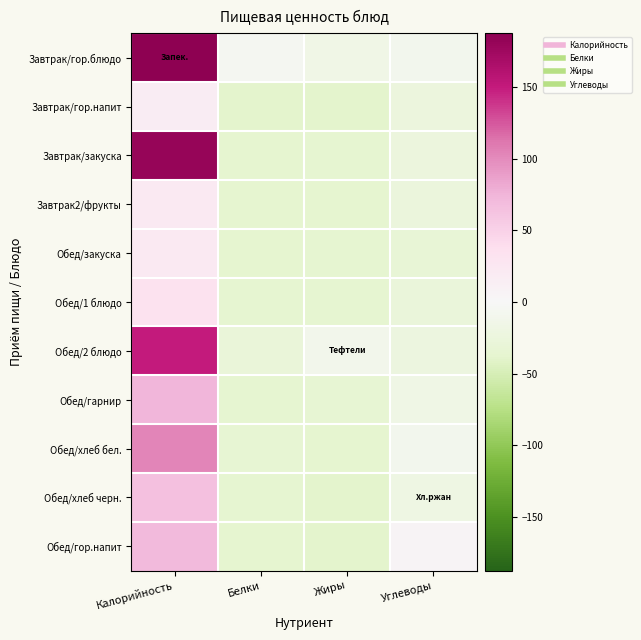

Reading left to right, transcribe all the data shown in this chart.

Завтрак/гор.блюдо: Калорийность=187.6	Белки=-5.8	Жиры=-15.0	Углеводы=-10.2
Завтрак/гор.напит: Калорийность=17.5	Белки=-38.5	Жиры=-38.5	Углеводы=-24.5
Завтрак/закуска: Калорийность=181.7	Белки=-37.4	Жиры=-35.7	Углеводы=-24.8
Завтрак2/фрукты: Калорийность=22.6	Белки=-38.0	Жиры=-38.0	Углеводы=-25.7
Обед/закуска: Калорийность=22.1	Белки=-36.7	Жиры=-35.5	Углеводы=-31.6
Обед/1 блюдо: Калорийность=33.5	Белки=-36.5	Жиры=-36.2	Углеводы=-27.6
Обед/2 блюдо: Калорийность=150.5	Белки=-29.0	Жиры=-10.4	Углеводы=-23.4
Обед/гарнир: Калорийность=73.5	Белки=-35.2	Жиры=-33.8	Углеводы=-17.0
Обед/хлеб бел.: Калорийность=103.1	Белки=-33.9	Жиры=-38.0	Углеводы=-9.0
Обед/хлеб черн.: Калорийность=65.5	Белки=-35.5	Жиры=-38.5	Углеводы=-18.5
Обед/гор.напит: Калорийность=71.5	Белки=-38.1	Жиры=-38.5	Углеводы=5.7